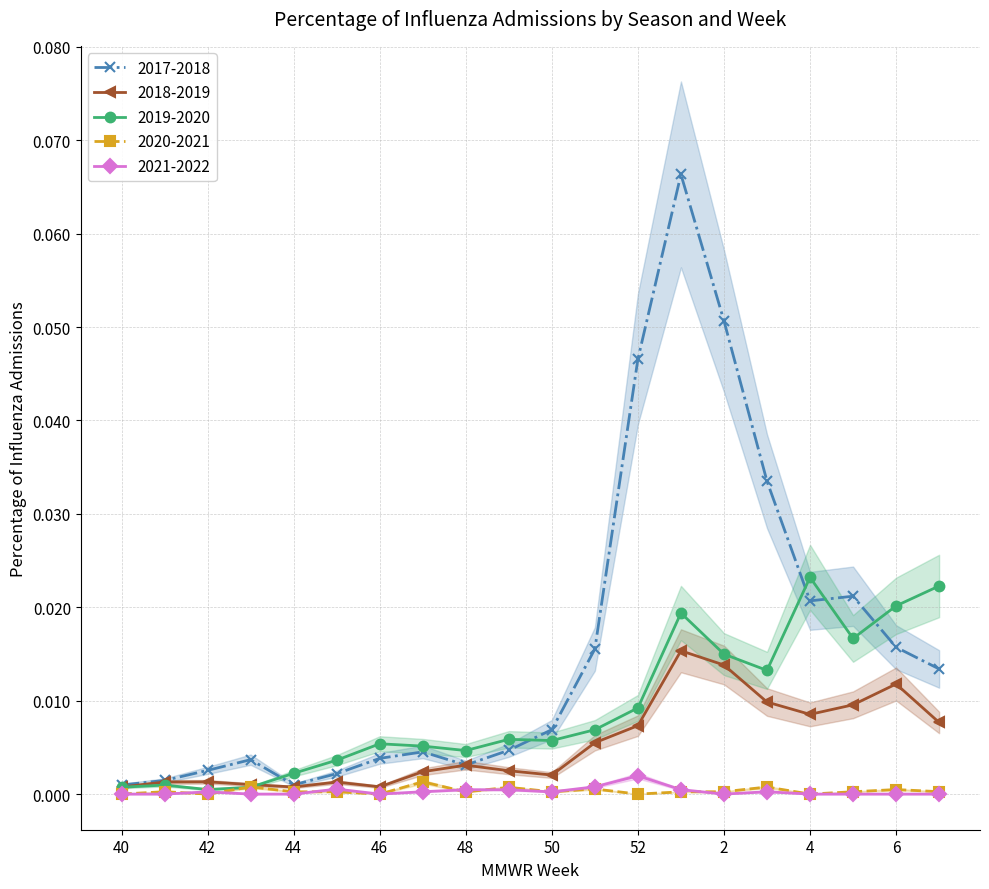

At which label is 2018-2019 closest to 0?

40